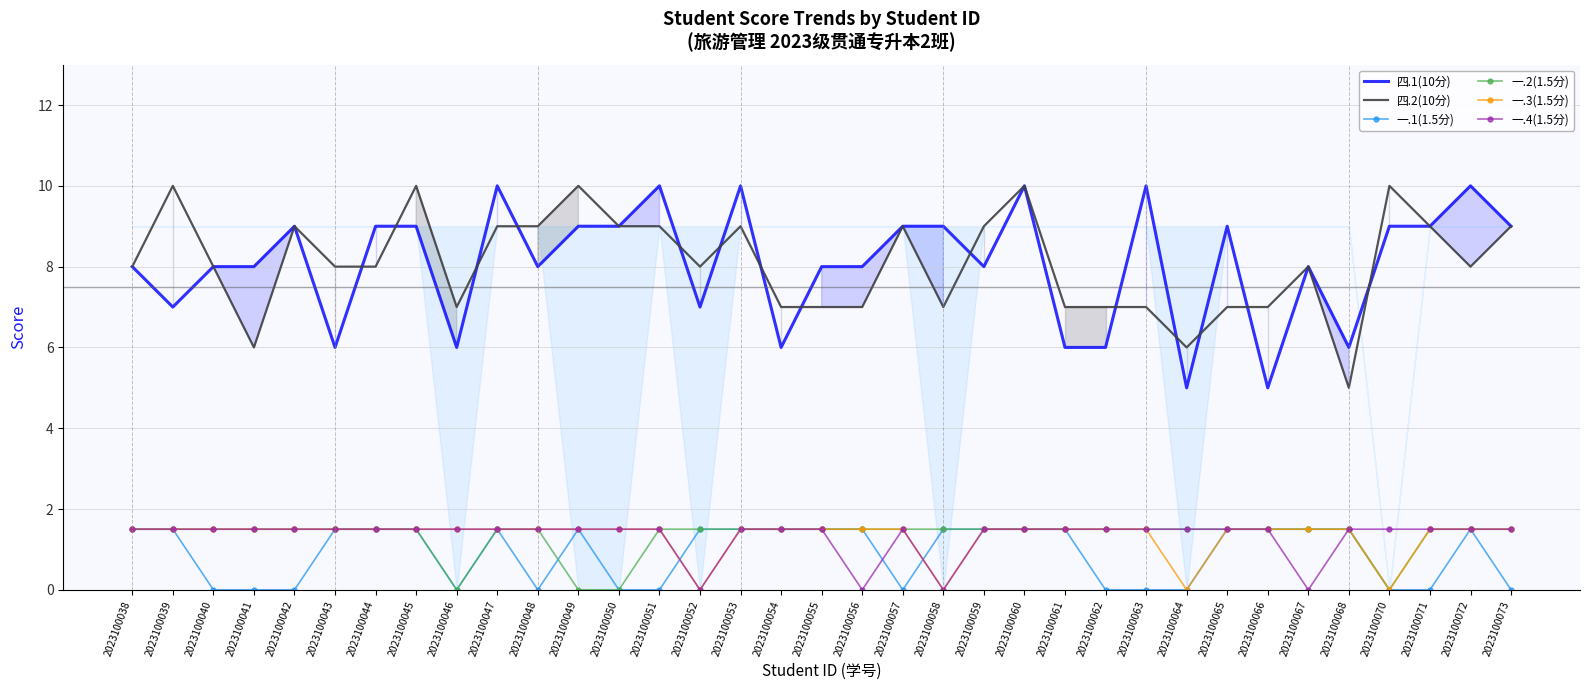

Which series has the largest total across all categories?

四.1(10分)